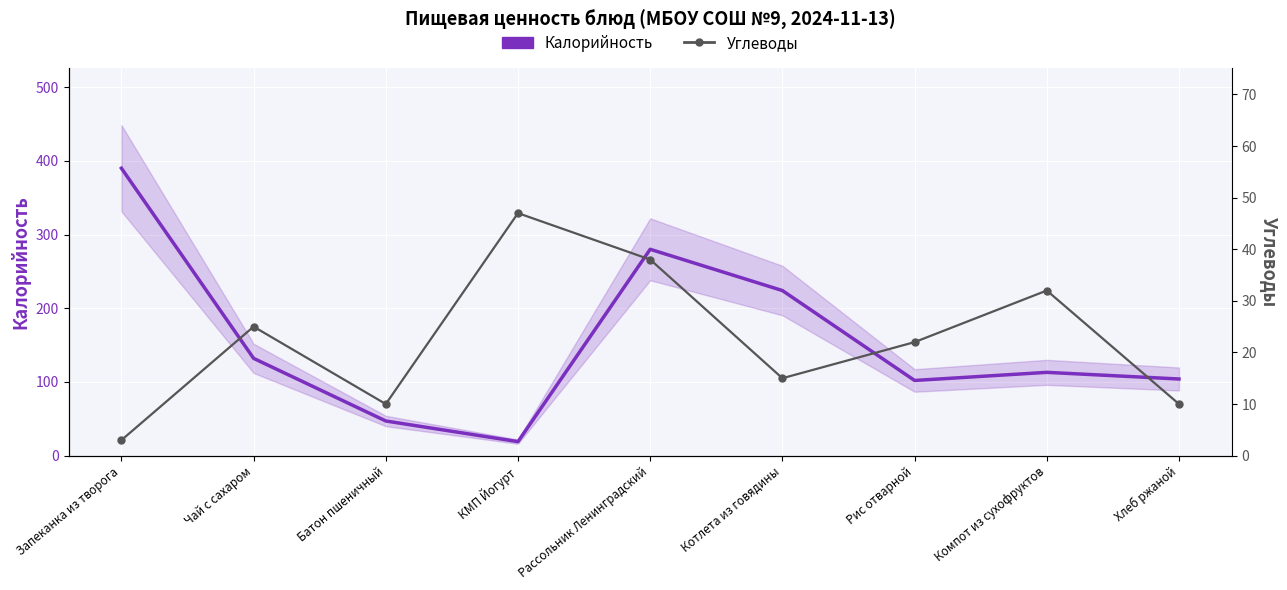

At which category does the chart reach its minimum across all series?

Запеканка из творога